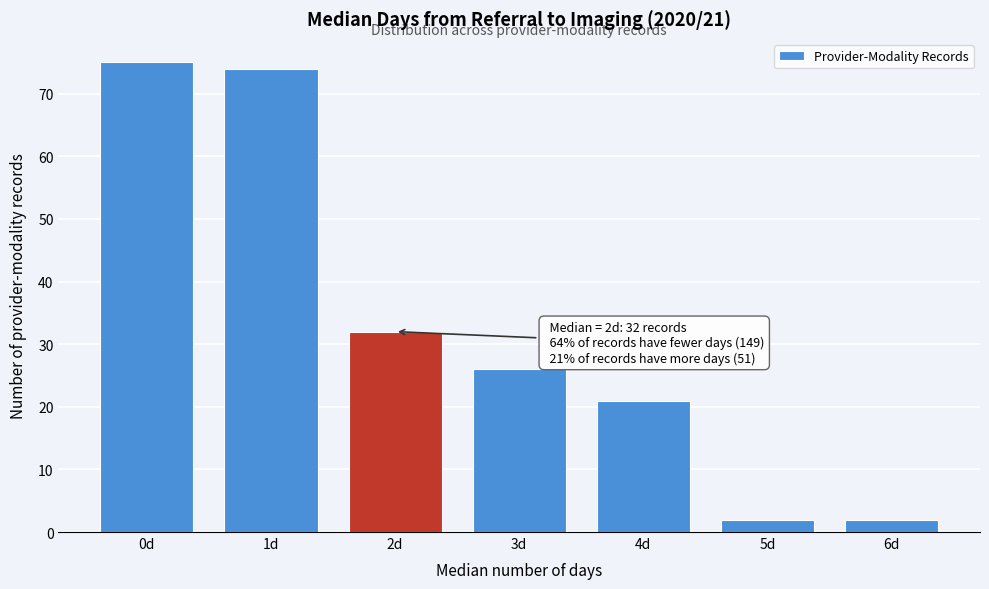

Reading left to right, extract all data points from this chart.

75	74	32	26	21	2	2